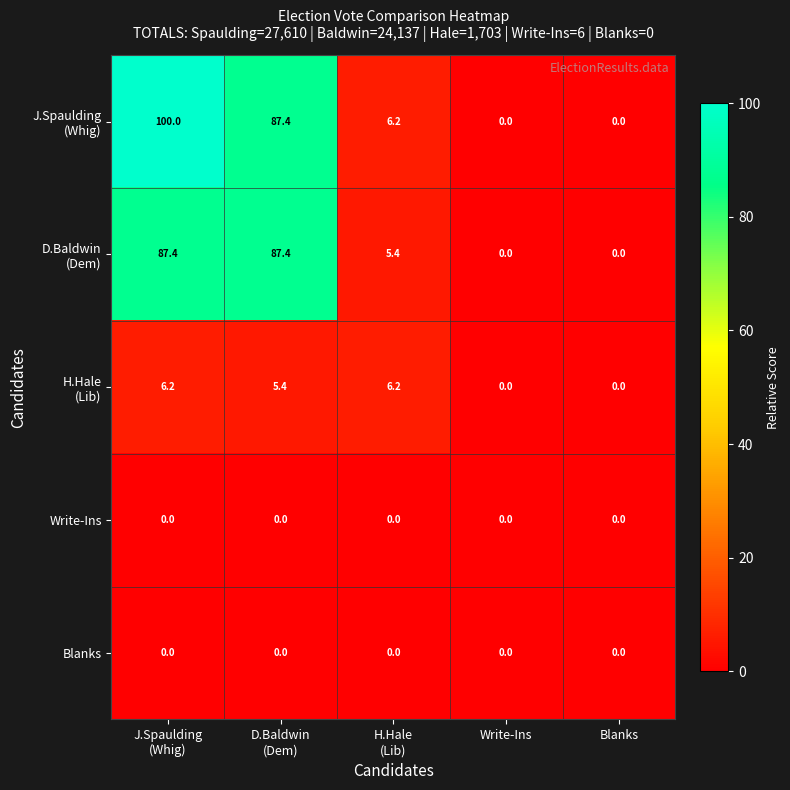

Count the number of categories in the chart.

5